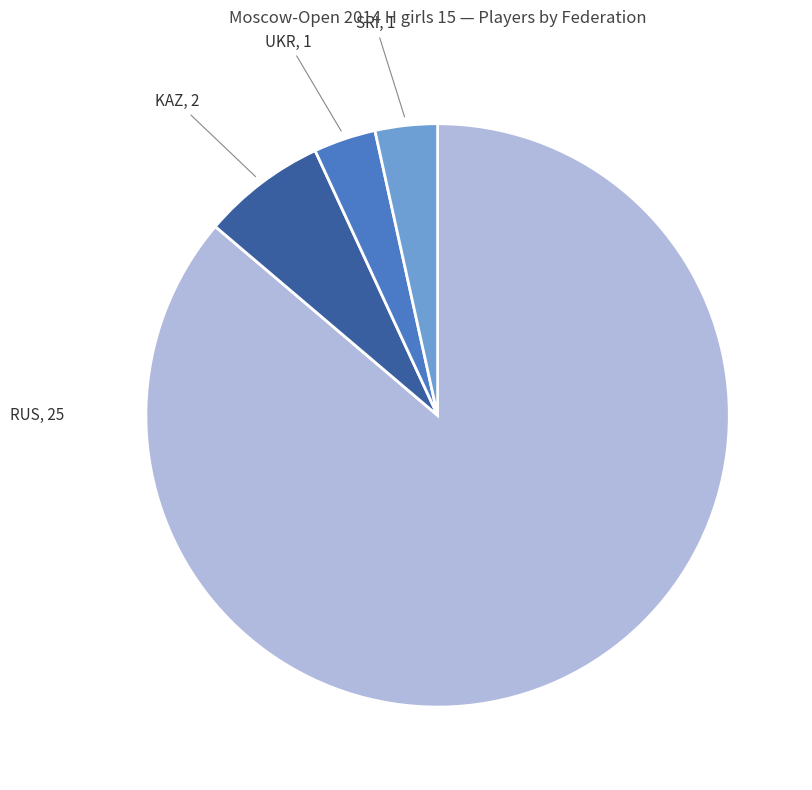

What is the ratio of the value at RUS to the value at KAZ?

12.5